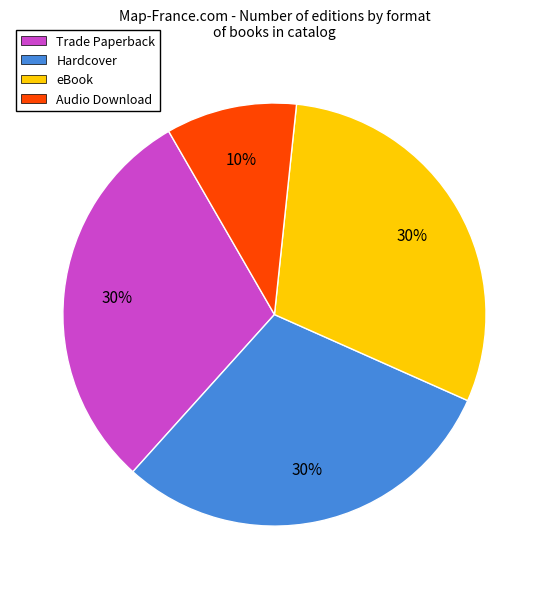

Count the number of slices in the pie.

4